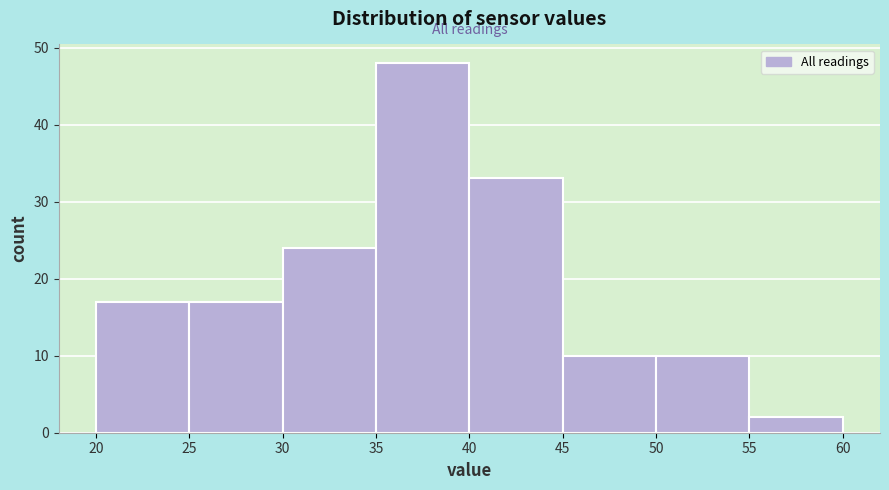

Reading left to right, transcribe this chart: for each bar, give the range it covers on the x-axis and its height. The values are not printed on the chart, so give them approximately, as read against the axis.

20 to 25: 17
25 to 30: 17
30 to 35: 24
35 to 40: 48
40 to 45: 33
45 to 50: 10
50 to 55: 10
55 to 60: 2